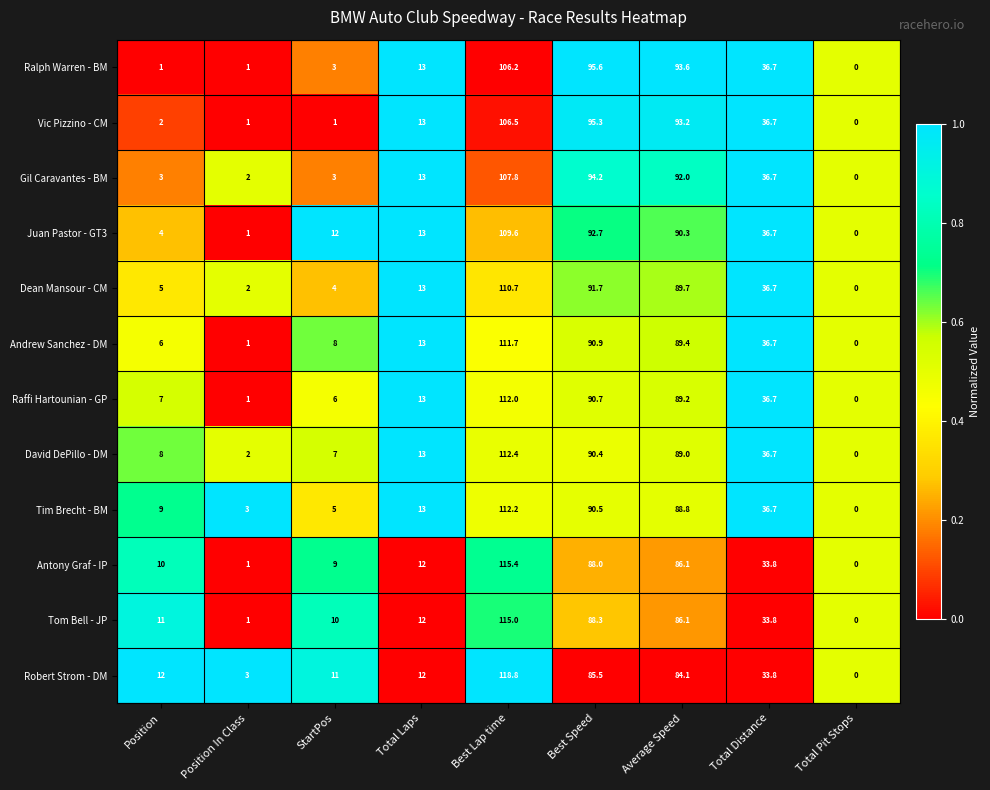

Where is Tom Bell - JP nearest to the value 57?

Total Distance